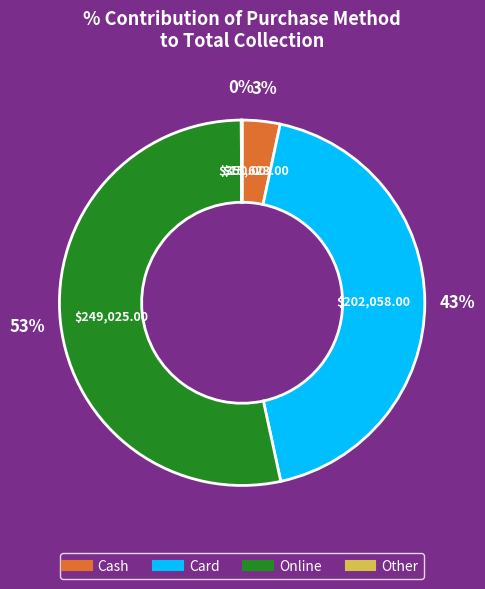

Between Online and Cash, which is larger?

Online